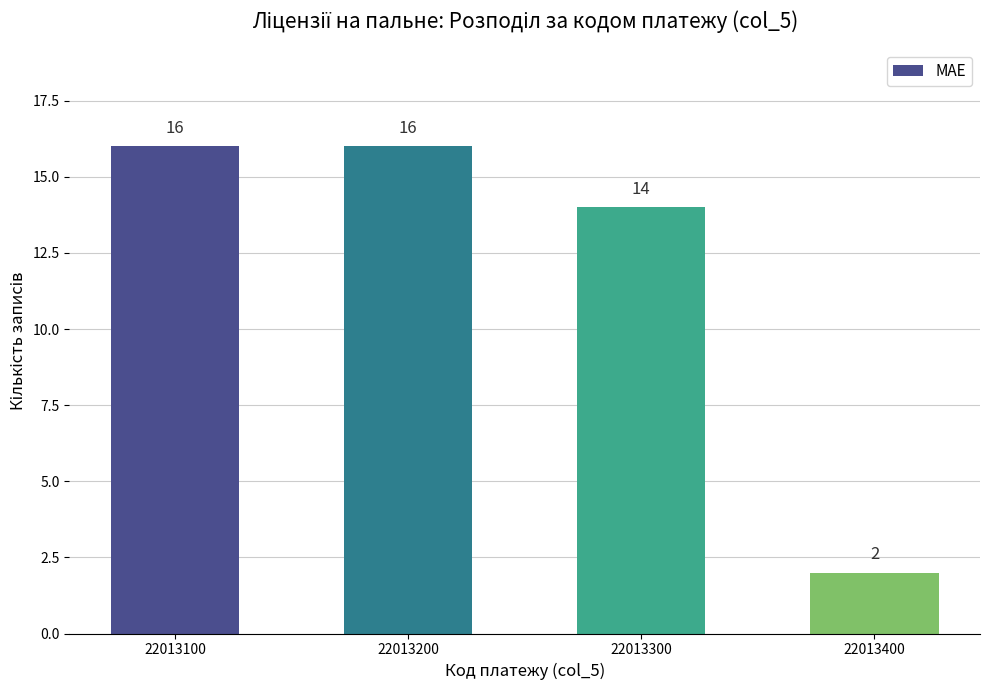

Which category has the lowest value across all series?

22013400